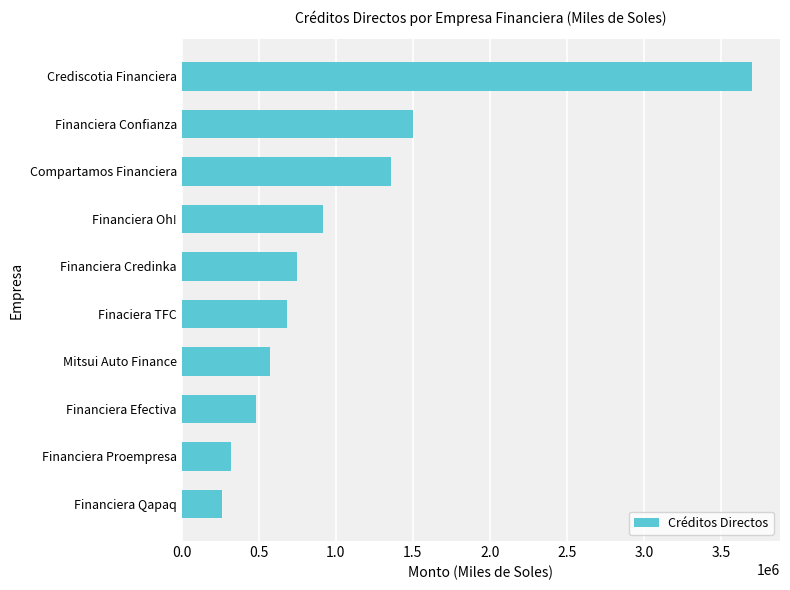

What is the sum of all values?

10544270.8